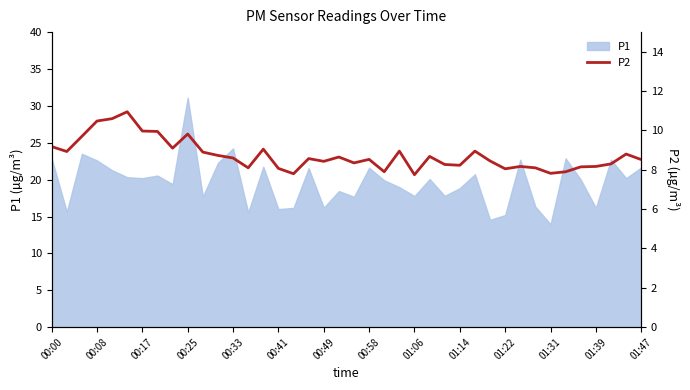

Does the chart display data point markers on the line(s)?

No